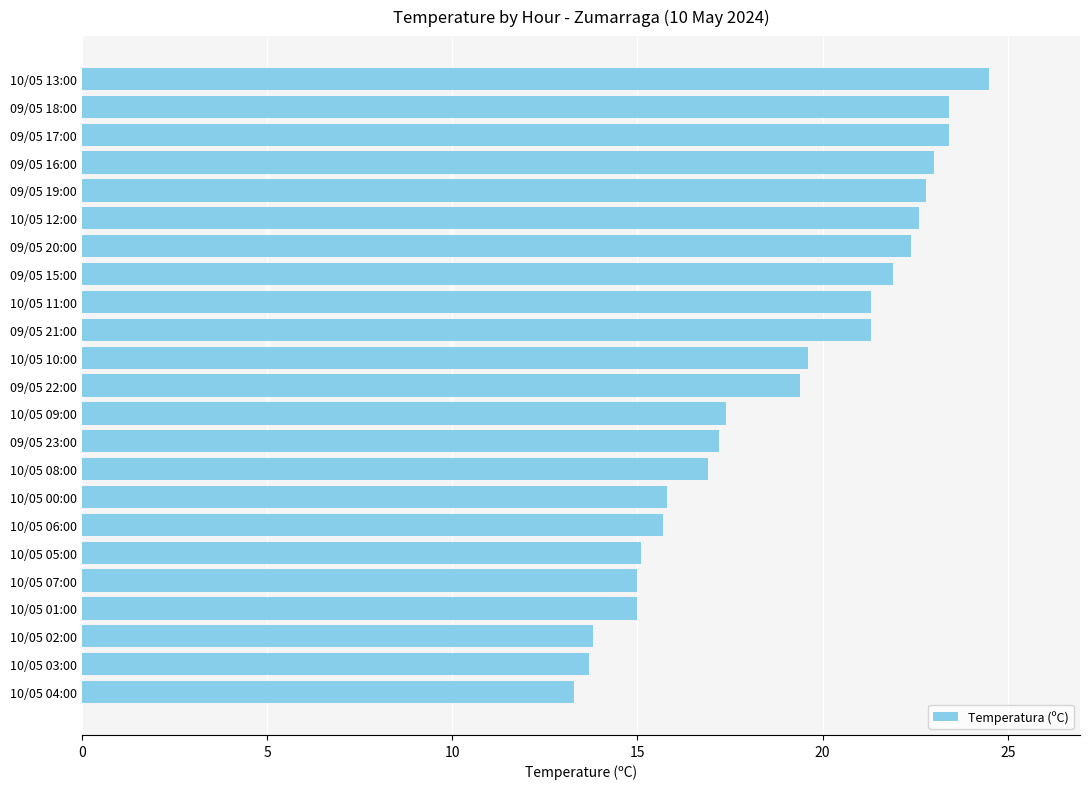

What is the difference between the maximum and minimum values?

11.2